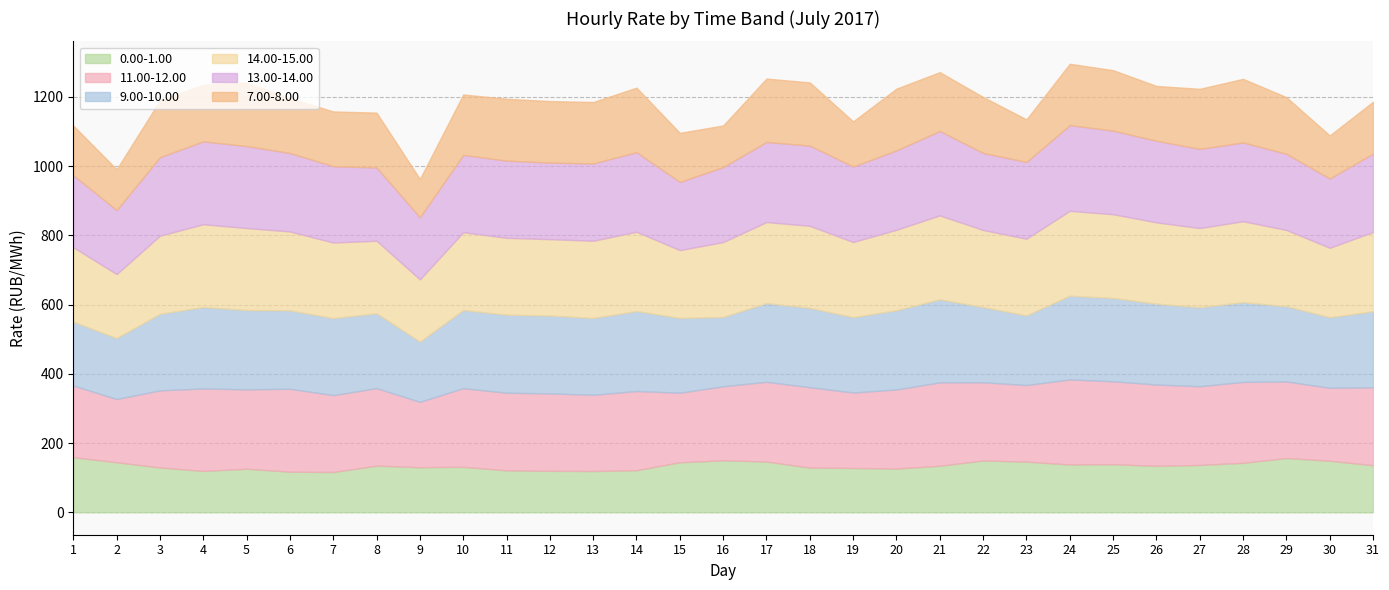

Reading right to left, transcribe all the data shown in this chart.

0.00-1.00: 136.0	148.9	156.8	142.9	136.8	134.2	138.8	138.1	146.3	149.8	134.5	126.3	128.0	129.2	146.7	150.1	144.6	121.5	119.2	119.8	121.2	131.4	130.3	134.8	116.4	117.3	125.8	119.5	129.4	144.6	159.2
11.00-12.00: 225.1	210.8	220.9	233.5	227.3	234.7	239.4	245.6	221.1	225.6	240.8	228.3	217.8	232.1	230.2	213.9	200.8	228.7	220.2	223.5	224.1	227.1	188.7	223.6	222.1	239.4	229.1	238.0	222.7	182.6	206.8
9.00-10.00: 219.6	203.7	217.6	230.4	228.2	233.6	240.8	241.8	201.1	217.3	239.9	229.1	217.7	229.1	227.5	200.2	215.9	231.1	221.8	225.0	225.4	225.9	174.0	216.4	222.4	226.6	229.3	235.3	221.2	176.1	184.4
14.00-15.00: 228.7	200.6	220.0	233.7	228.5	234.8	241.7	245.1	221.4	222.5	242.3	232.2	217.0	236.8	233.8	216.2	195.8	228.9	222.9	220.6	221.8	224.4	179.6	209.3	218.3	227.7	236.7	238.9	225.5	184.6	215.1
13.00-14.00: 226.5	200.1	220.0	227.4	228.7	235.6	241.5	247.5	221.8	222.5	243.9	229.3	218.0	231.8	231.4	216.7	197.0	229.8	223.3	221.1	223.1	223.4	179.5	211.5	220.5	226.6	236.7	239.4	226.8	184.9	207.9
7.00-8.00: 149.8	124.3	163.4	183.8	173.4	158.3	174.5	177.1	122.9	161.6	169.8	178.2	130.4	182.4	182.9	120.1	141.6	186.2	177.4	177.6	178.6	174.5	110.5	158.4	158.1	158.1	182.9	163.1	164.4	117.8	143.4